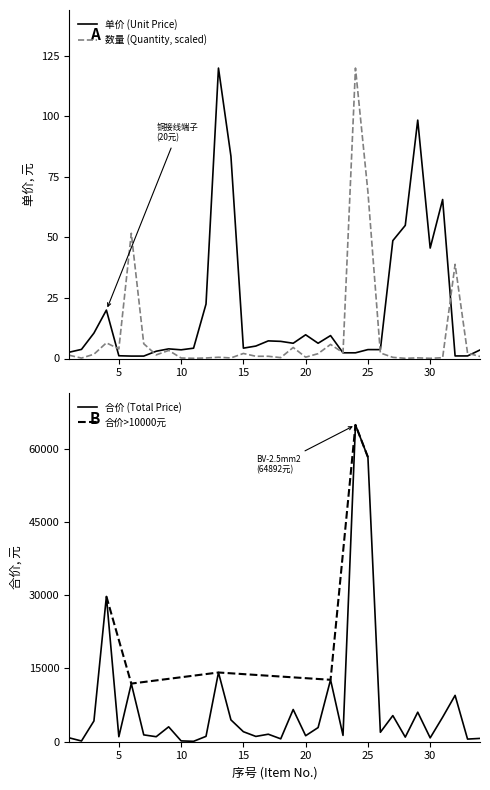

True or false: 数量 (Quantity) and 合价 (Total Price) intersect in this chart.

False